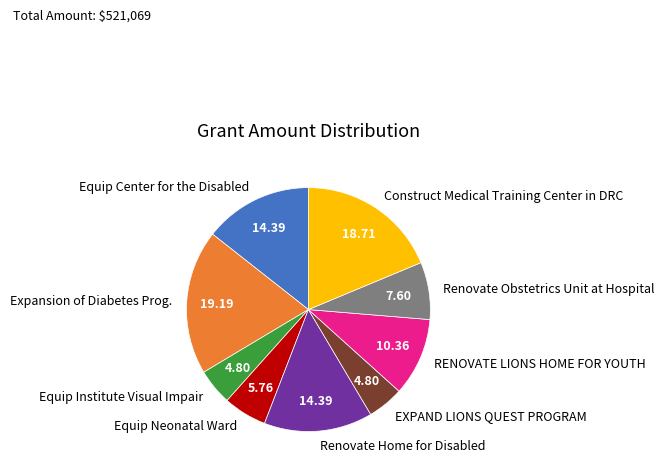

Is Renovate Obstetrics Unit at Hospital the majority of the pie?

No